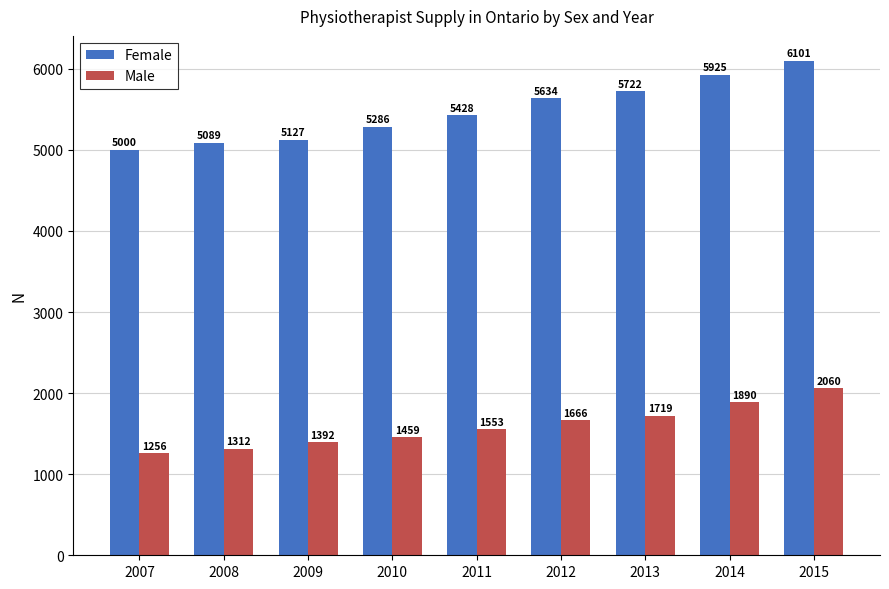

What is the value of the Female bar at the 7th from the left?

5722